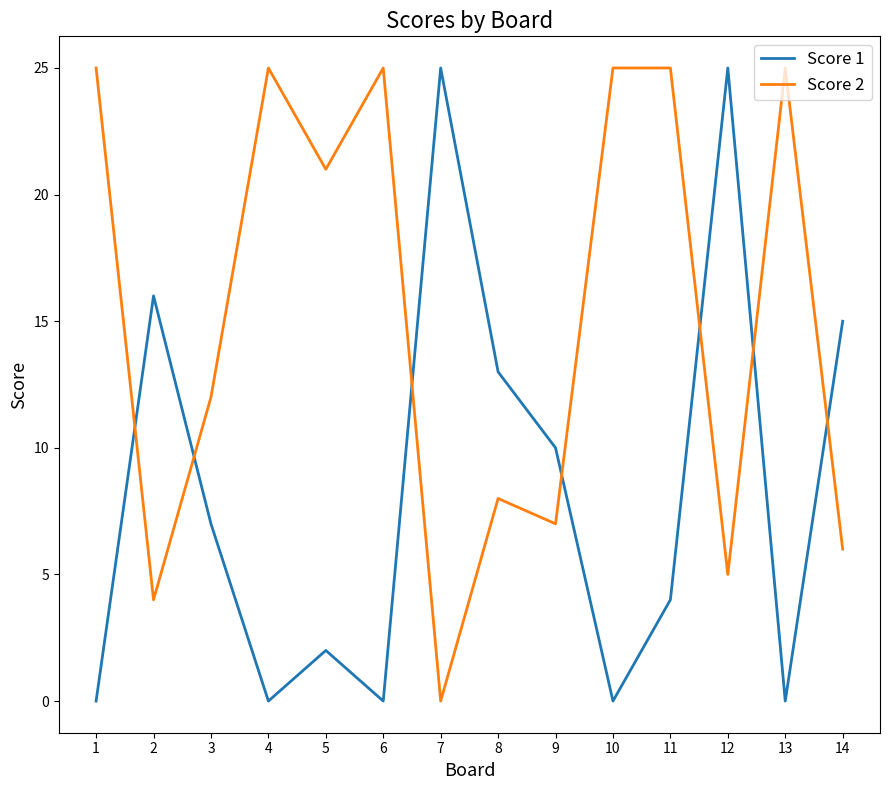

What is the difference between the maximum and minimum values in the Score 2 series?

25